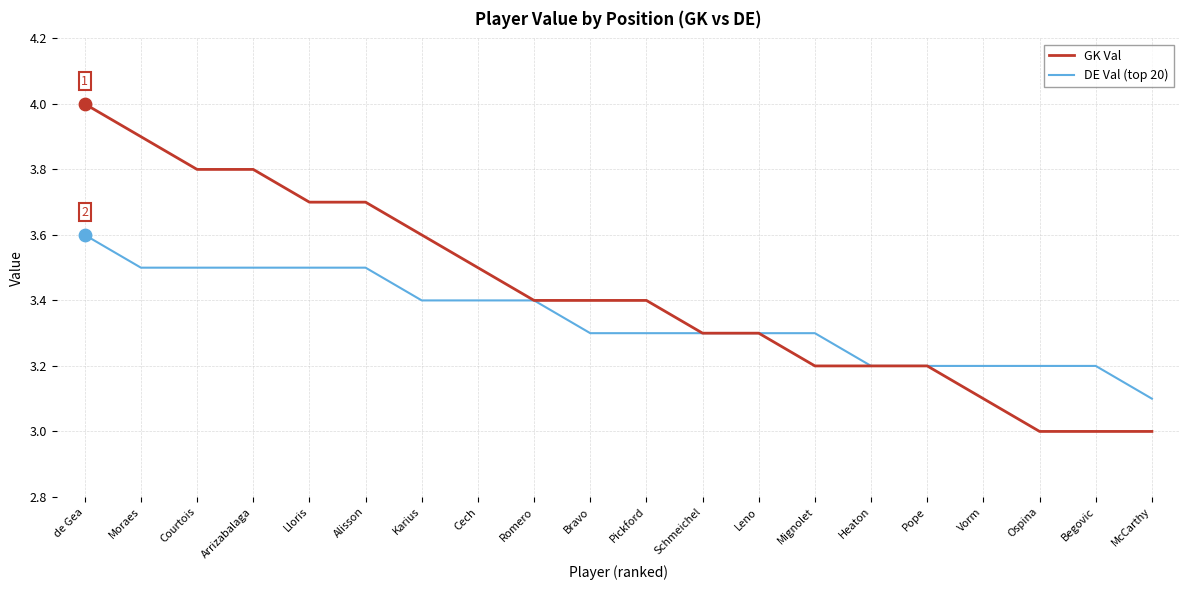

Between Lloris and Schmeichel, which series saw the biggest shift?

GK Val